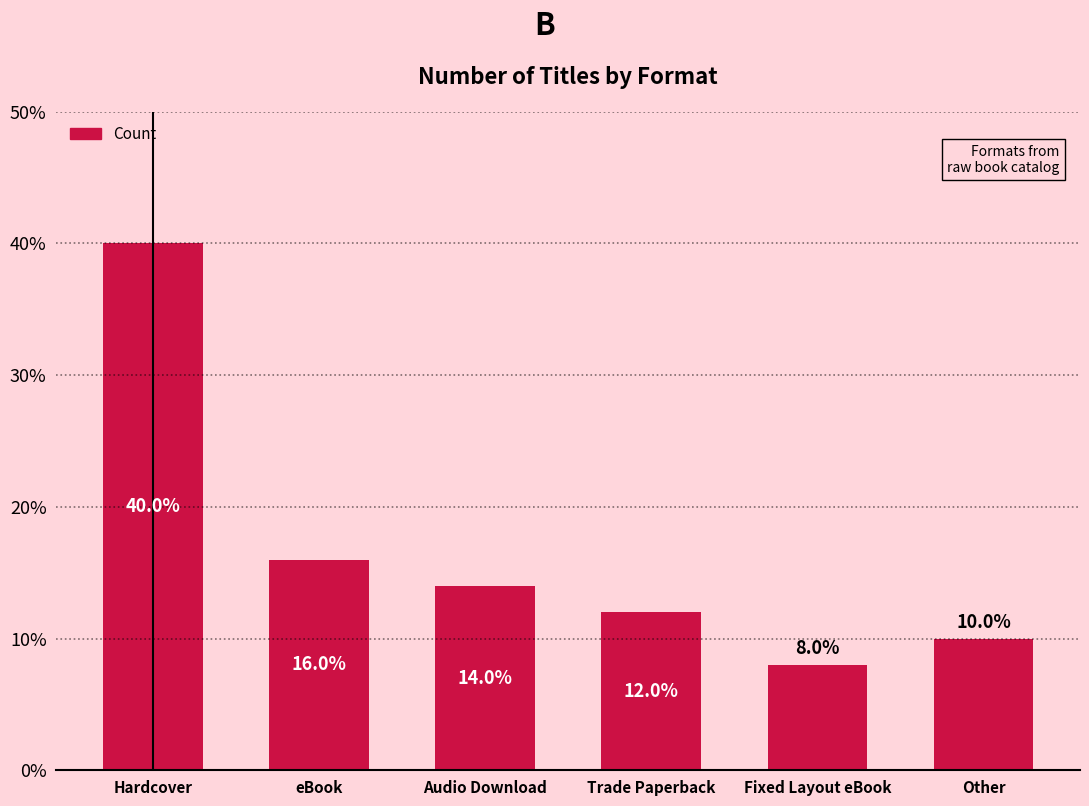

True or false: the data shows 10.0 at Other.

True